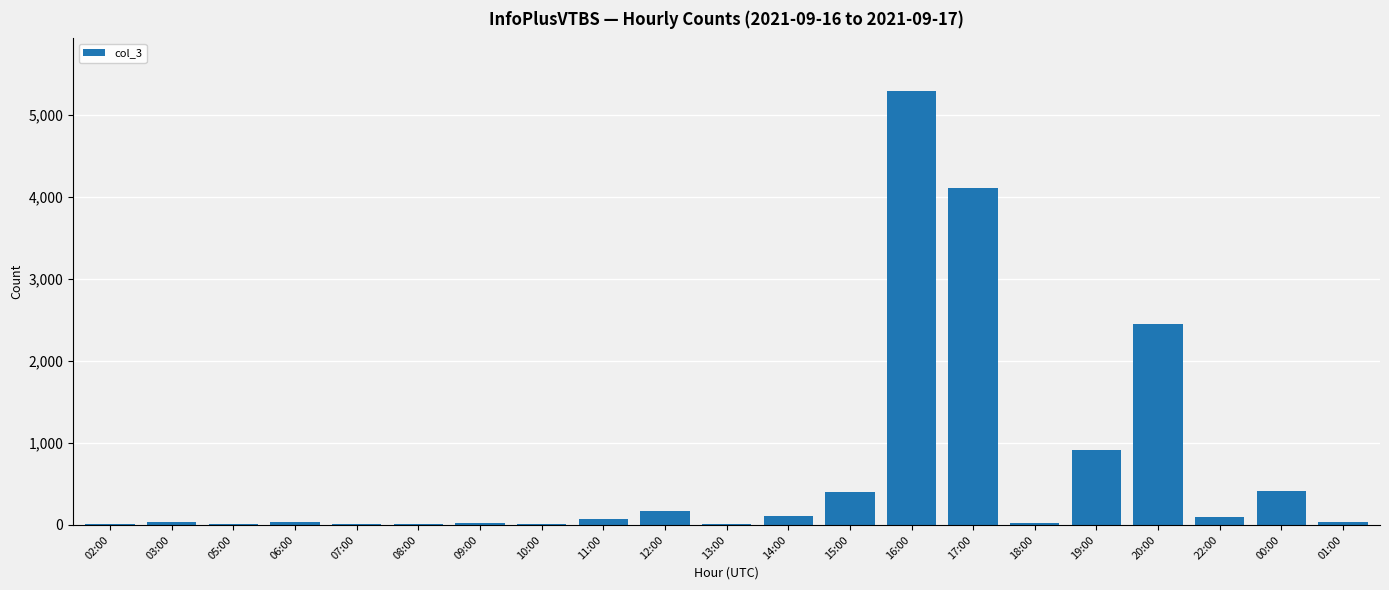

What is the average value?

680